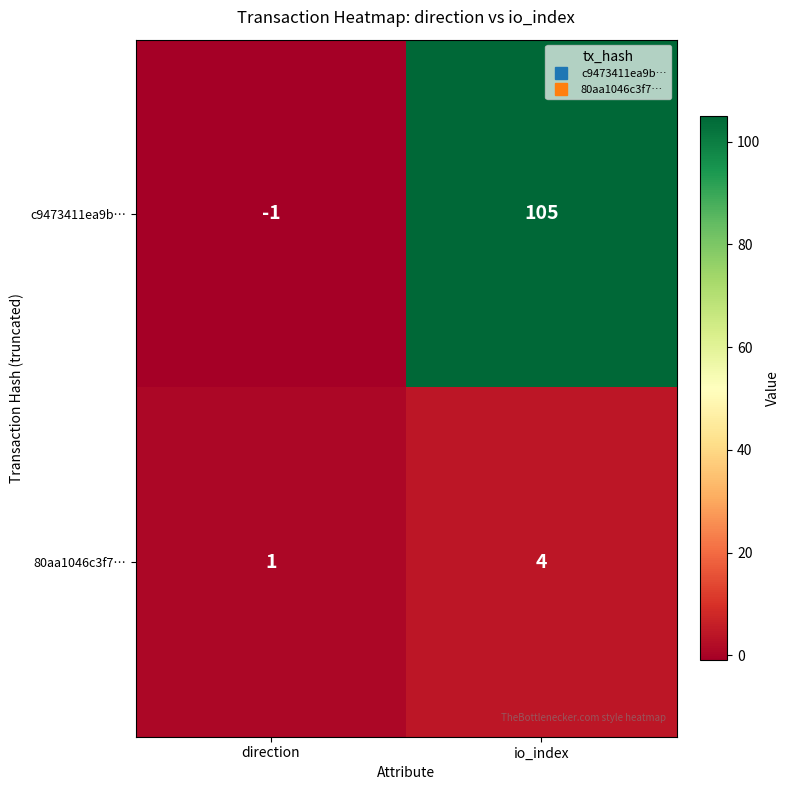

At which label is c9473411ea9b… closest to 52?

direction